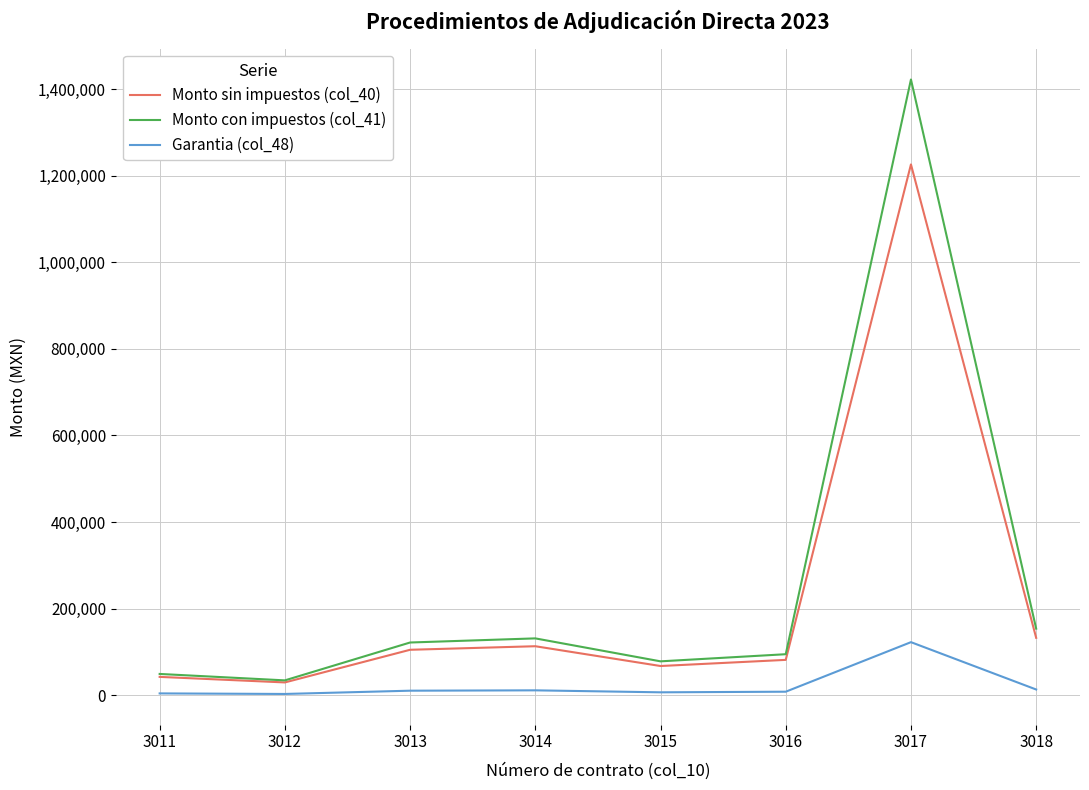

True or false: Monto con impuestos (col_41) and Garantia (col_48) intersect in this chart.

False